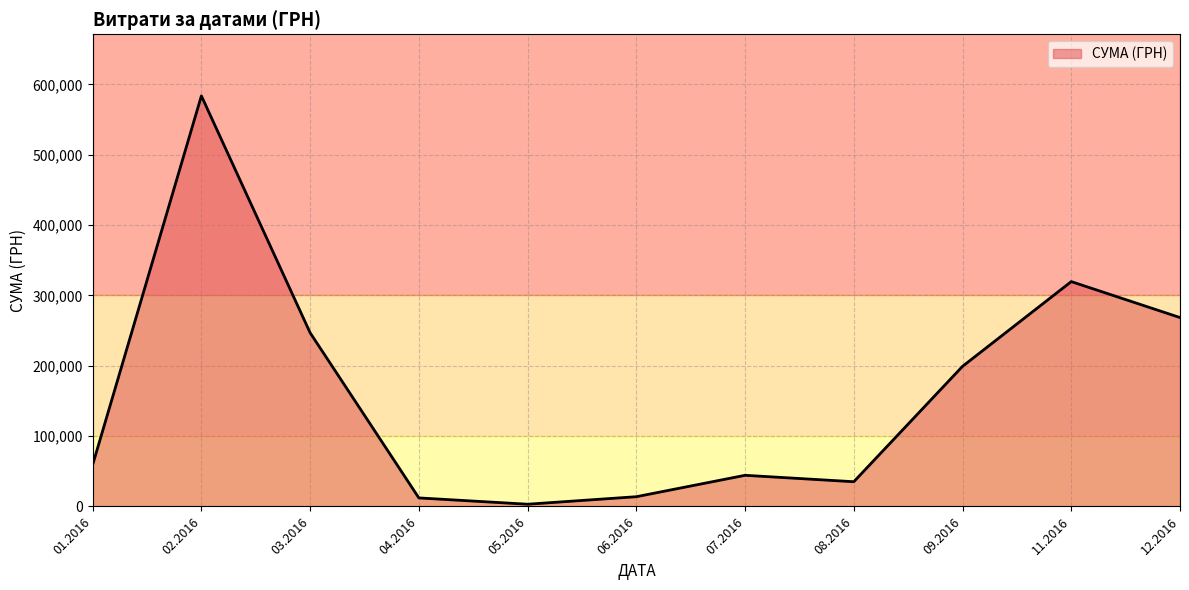

The value at 02.2016 is 583556.1. True or false?

True